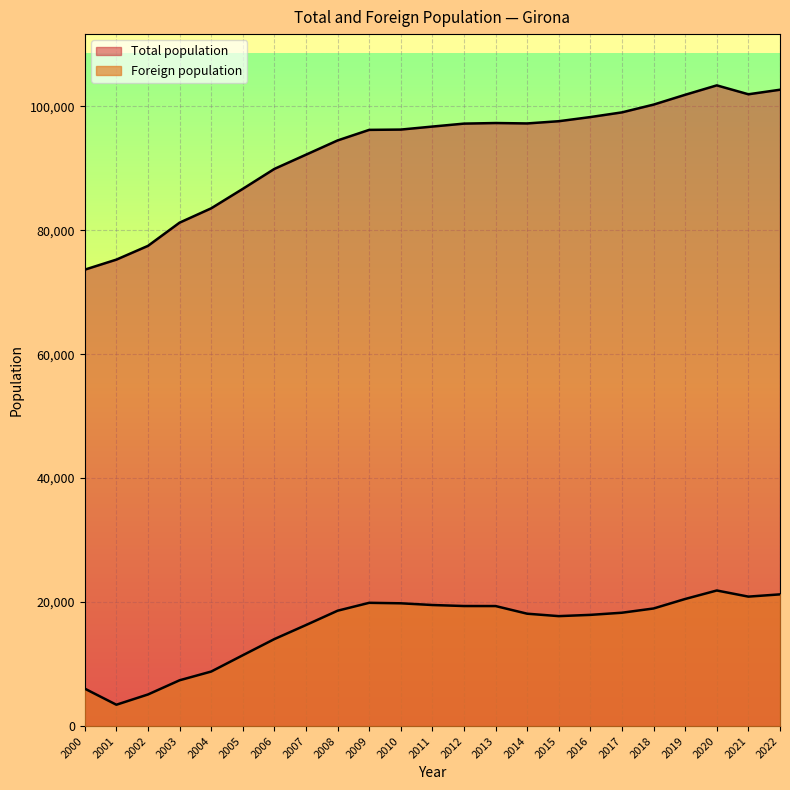

Between 2019 and 2016, which is larger?

2019